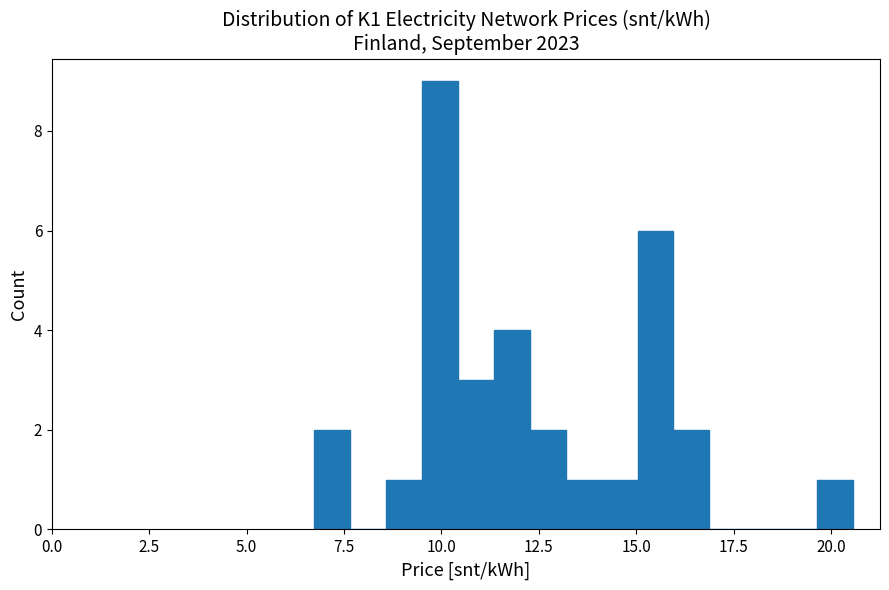

Around what value on the x-axis is the tallest bar? Give the approximate position of its centre, as read against the axis.

10.0